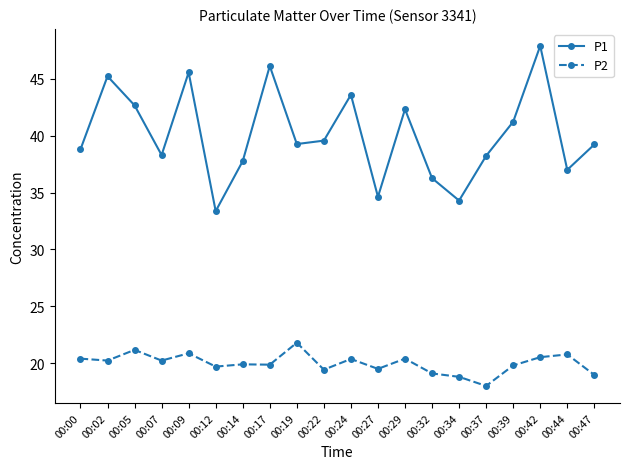

At which label does P2 first exceed 20?

00:00